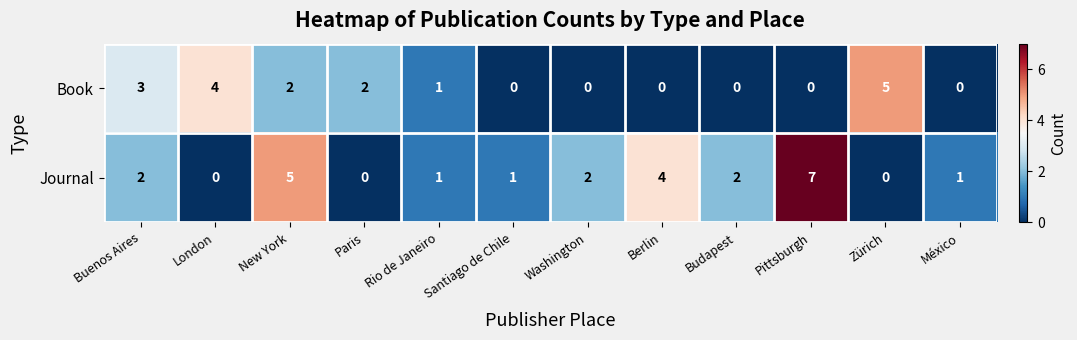

What is the difference between the second highest and minimum values in the Journal series?

5